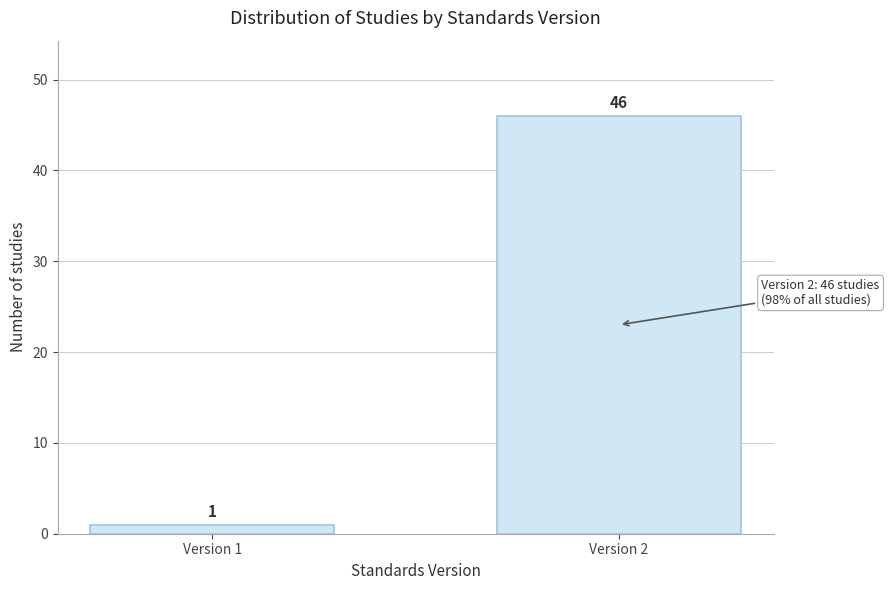

Reading left to right, what are all the values shown in this chart?

1	46